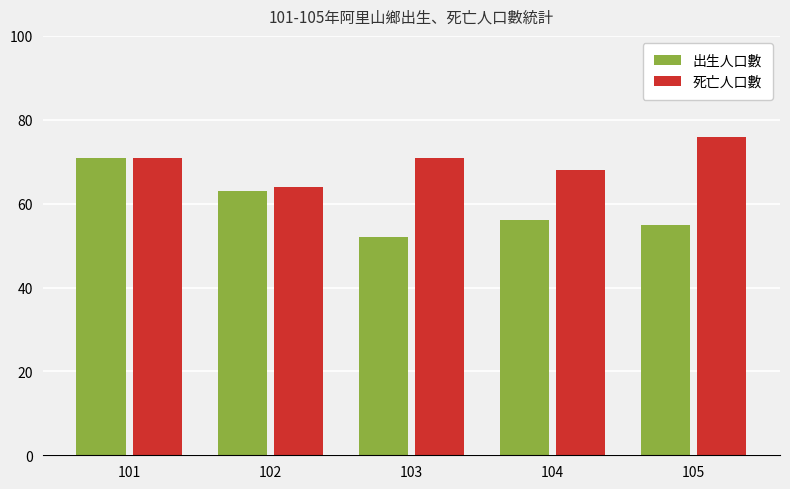

Rank the series by their average value, from lowest to highest.

出生人口數, 死亡人口數